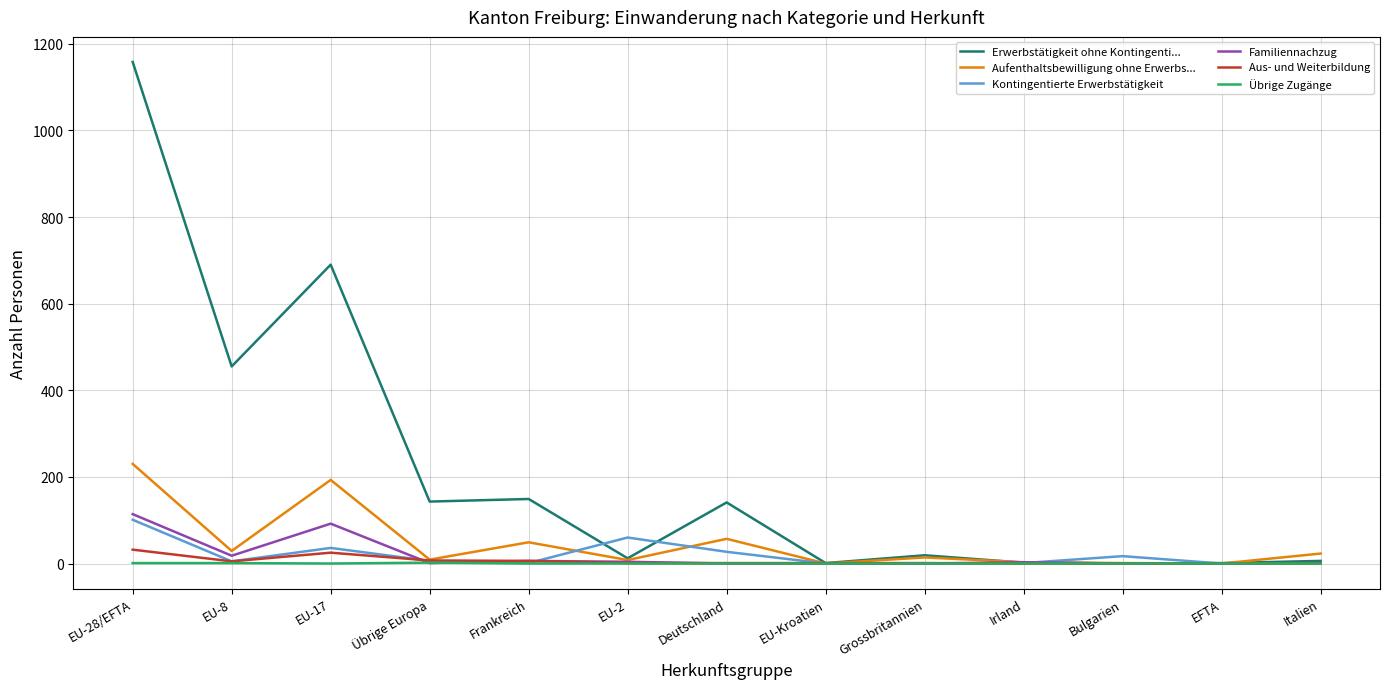

True or false: Aus- und Weiterbildung has a value of 0 at Irland.

True